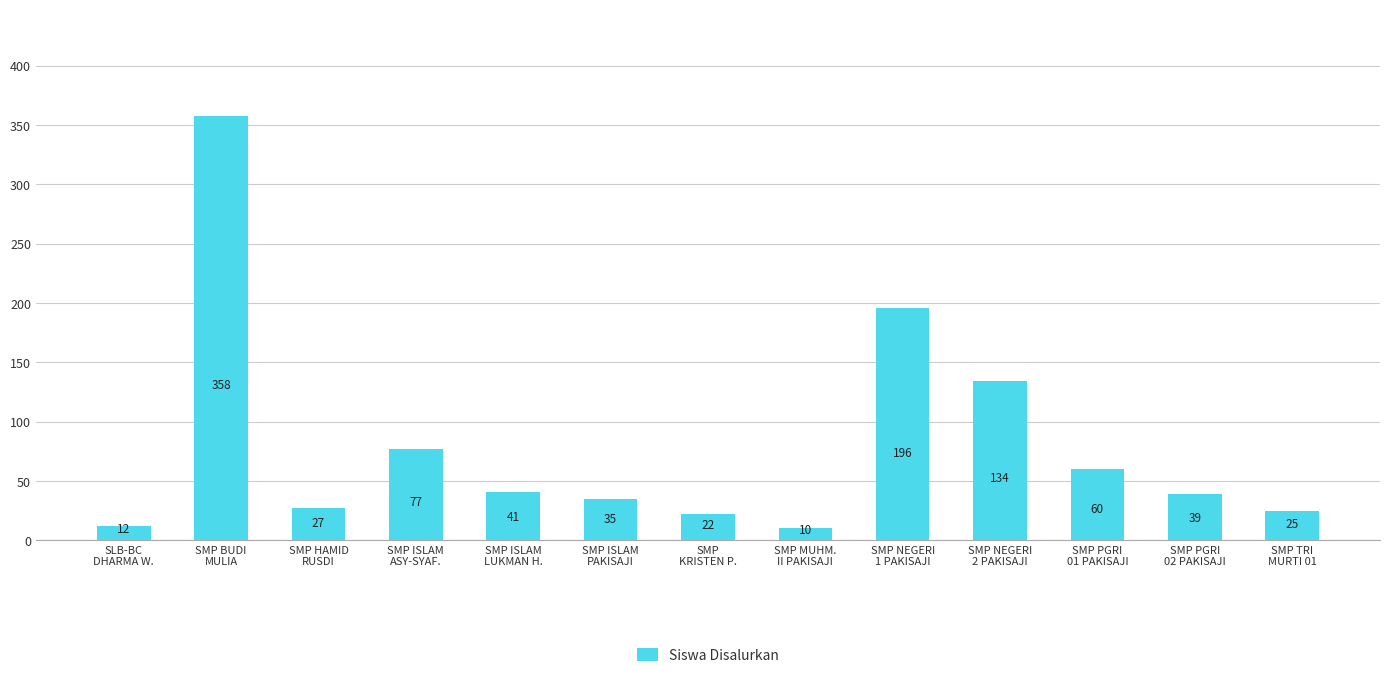

True or false: the data shows 39 at SMP PGRI
02 PAKISAJI.

True